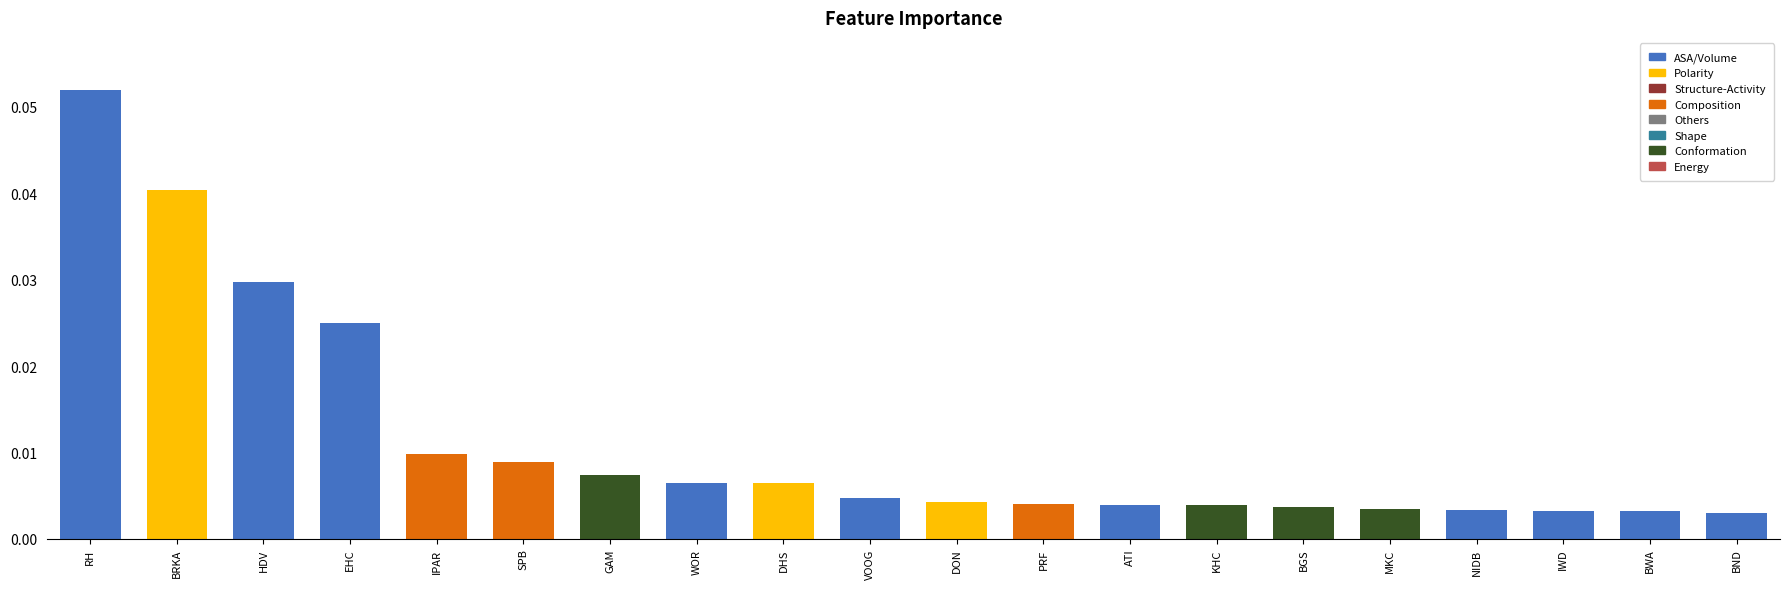

Rank the categories by value from lowest to highest.

BND, IWD, BWA, NIDB, MKC, BGS, KHC, ATI, PRF, DON, VOOG, WOR, DHS, GAM, SPB, IPAR, EHC, HDV, BRKA, RH